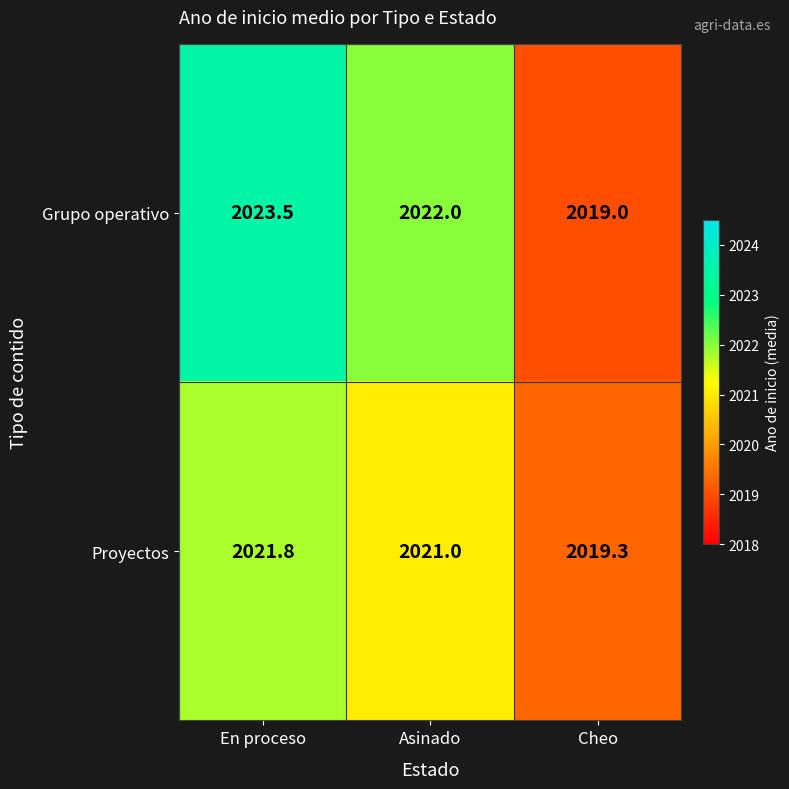

The Grupo operativo series shows 2022.0 at Asinado. True or false?

True